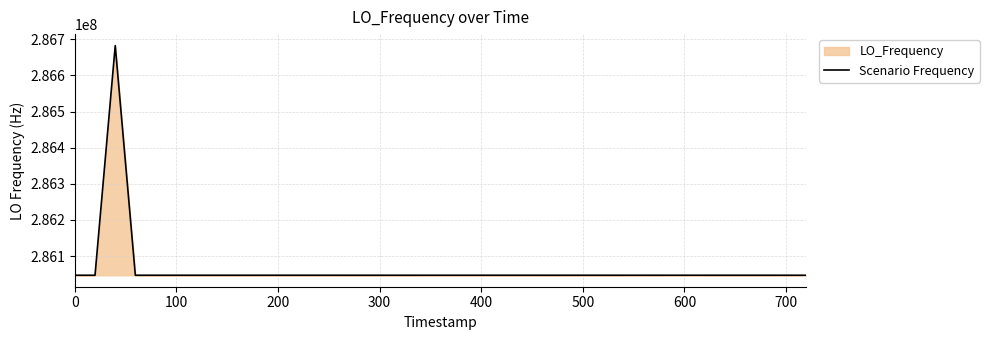

What is the minimum value shown in the chart?

286046991.7